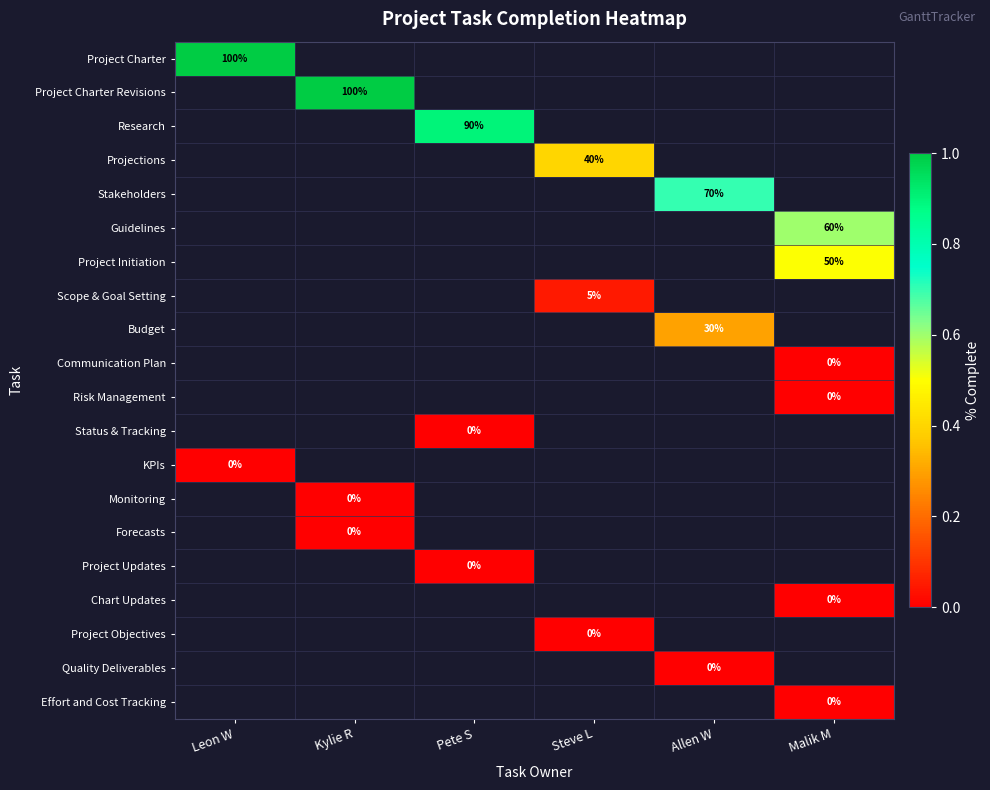

Is the value of Stakeholders at Allen W greater than the value of Chart Updates at Malik M?

Yes